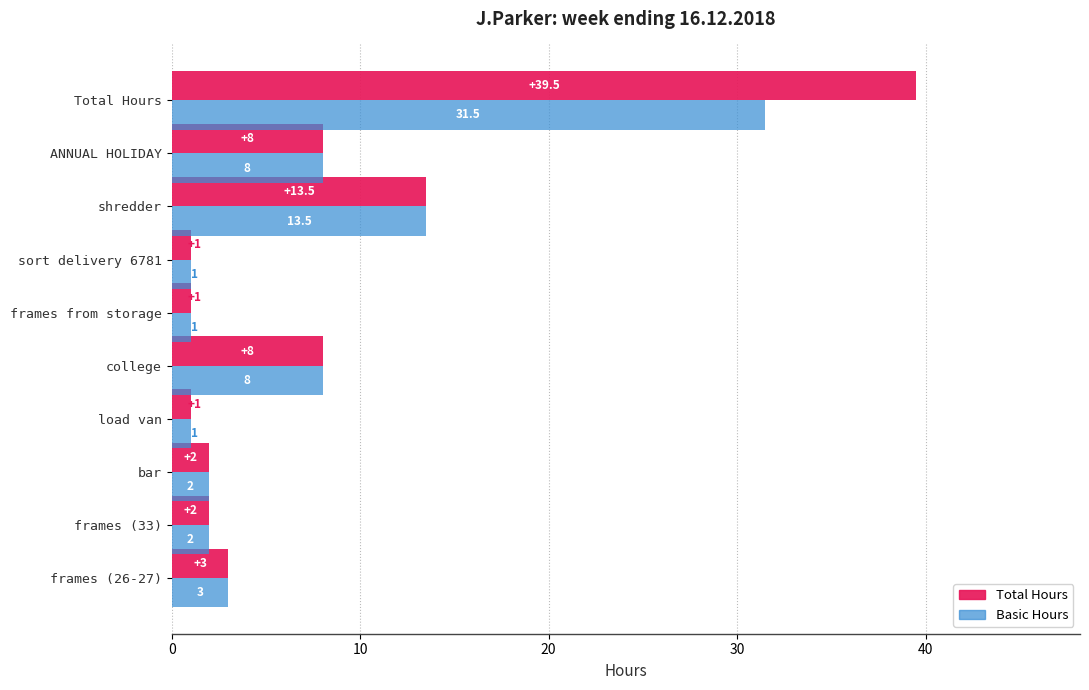

At which category is the sum across all series the highest?

Total Hours